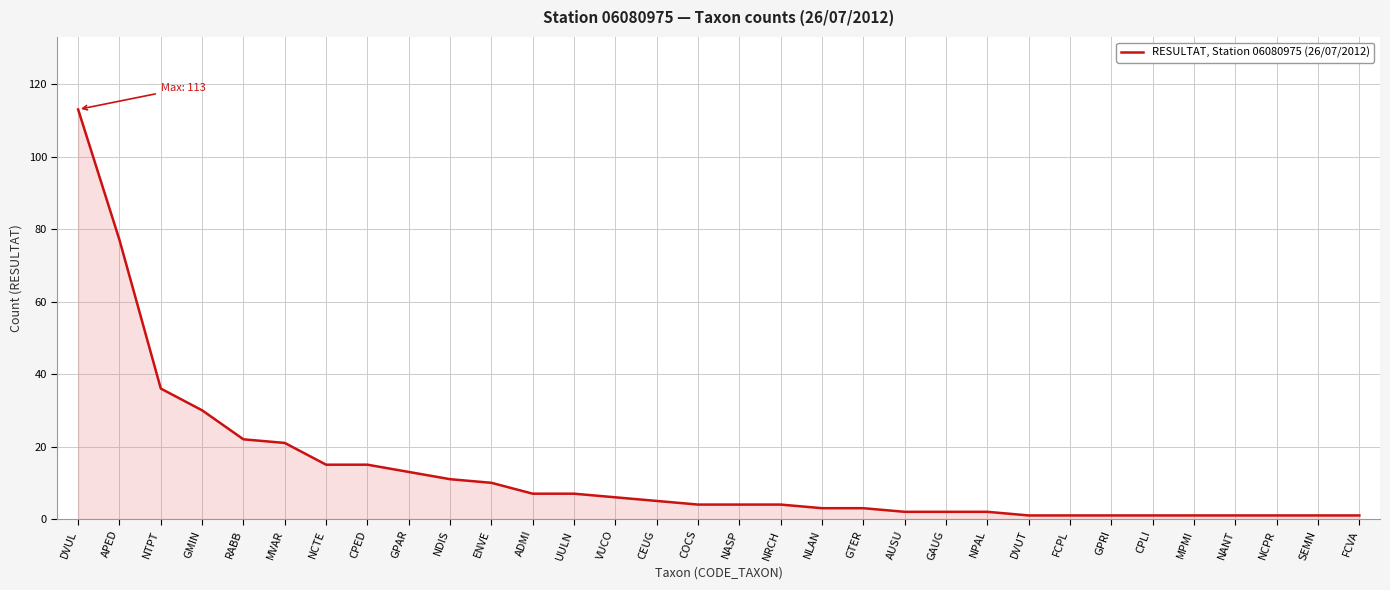

What is the average value?

13